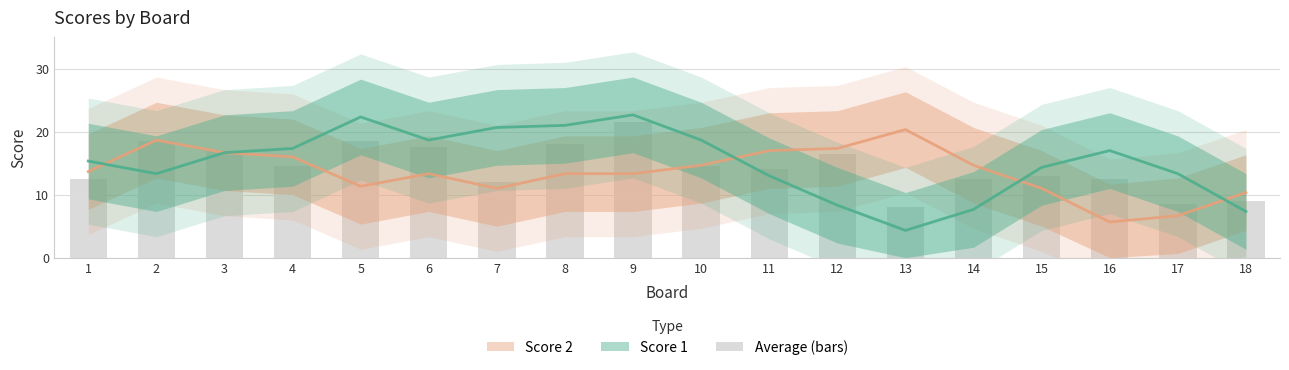

The value at 2 is 18.5. True or false?

True